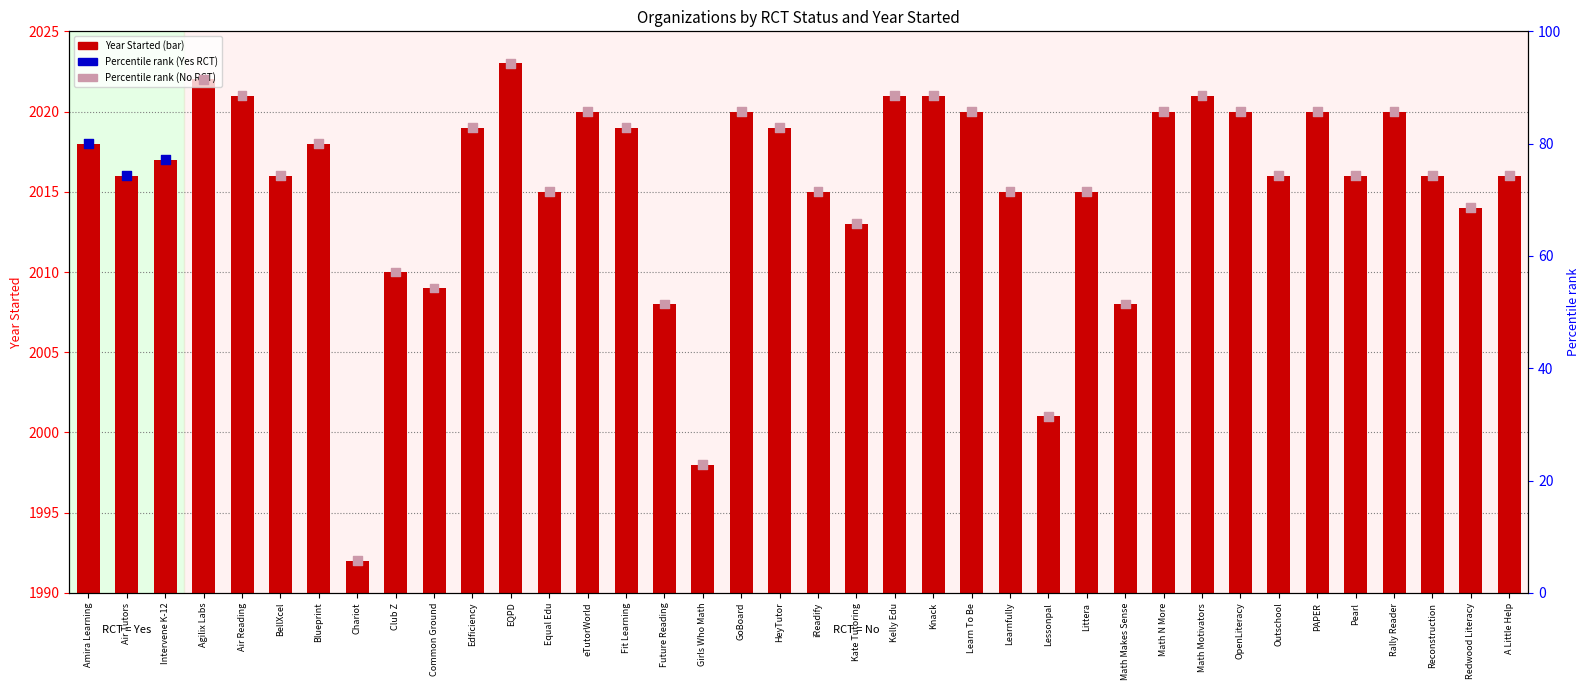

Which series has the widest spread of Y values?

Percentile rank (proxy)